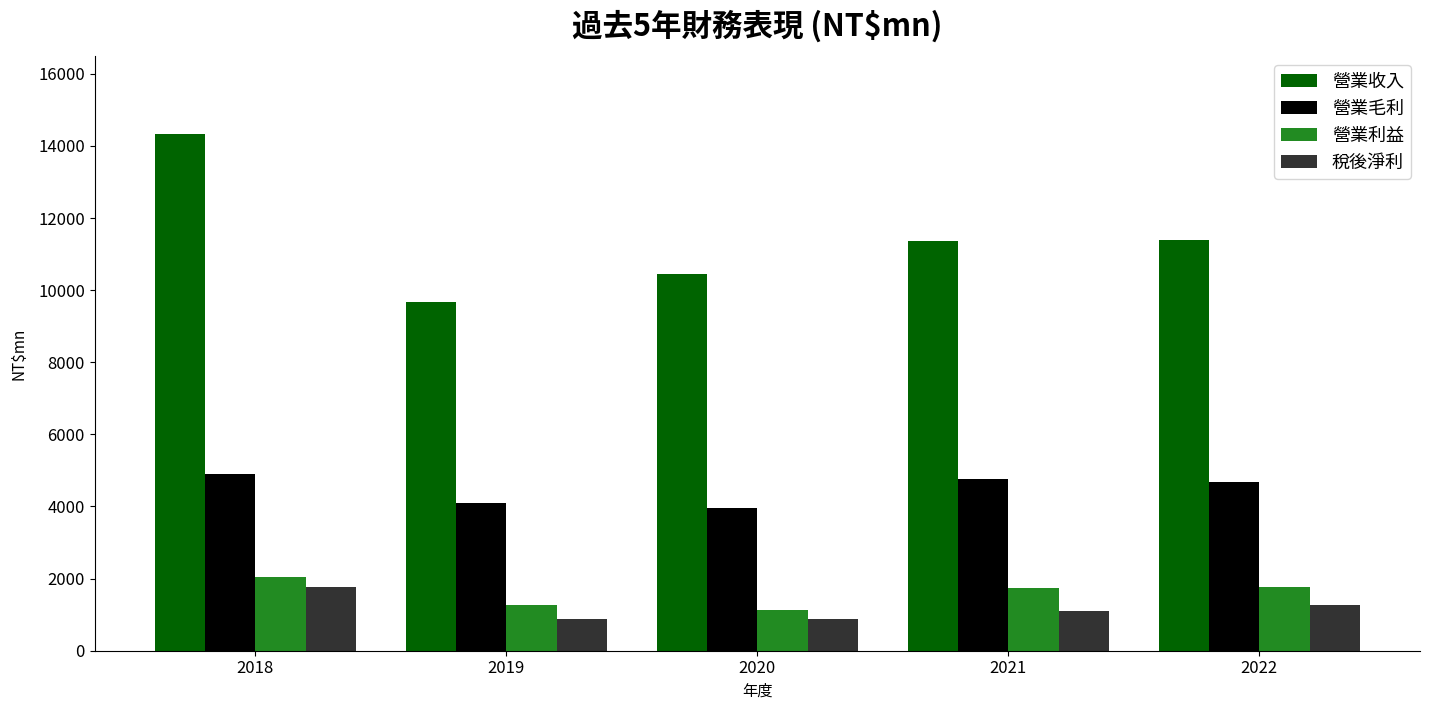

What is the value of the 稅後淨利 bar at the 4th from the left?

1106.3